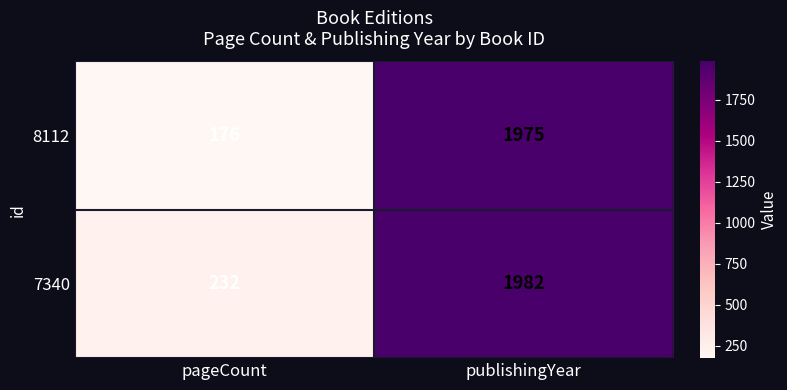

The 8112 series shows 176 at pageCount. True or false?

True